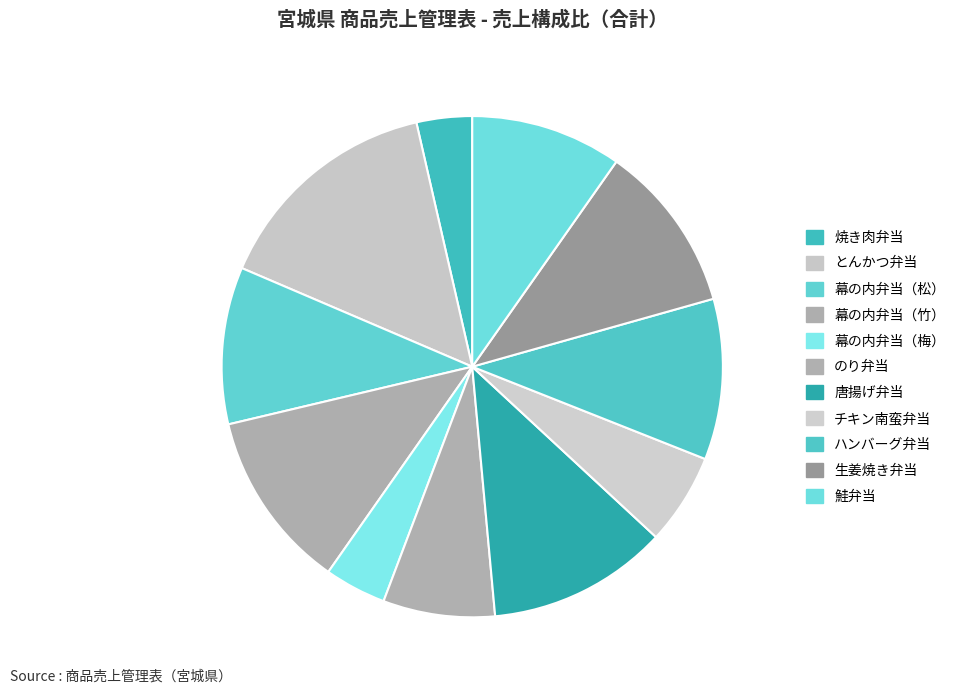

How many slices are in this pie chart?

11